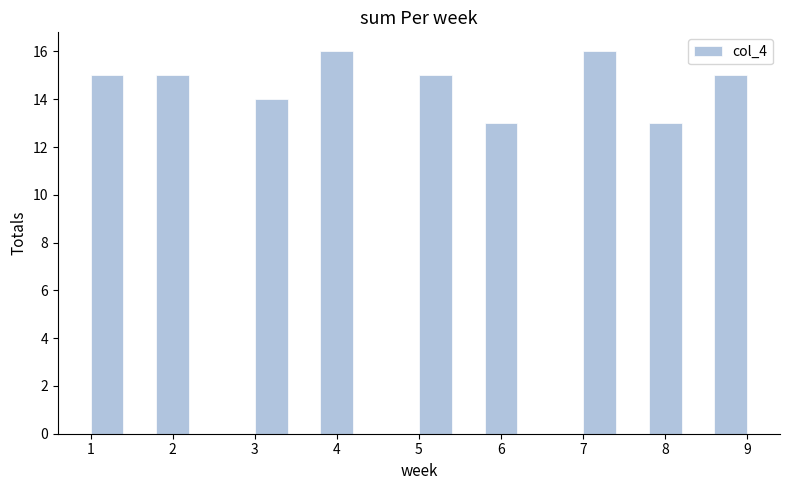

Reading left to right, list every bar in this chart as the range it spans on the x-axis followed by its height. The values are not printed on the chart, so give them approximately, as read against the axis.

1.0 to 1.4: 15
1.4 to 1.8: 0
1.8 to 2.2: 15
2.2 to 2.6: 0
2.6 to 3.0: 0
3.0 to 3.4: 14
3.4 to 3.8: 0
3.8 to 4.2: 16
4.2 to 4.6: 0
4.6 to 5.0: 0
5.0 to 5.4: 15
5.4 to 5.8: 0
5.8 to 6.2: 13
6.2 to 6.6: 0
6.6 to 7.0: 0
7.0 to 7.4: 16
7.4 to 7.8: 0
7.8 to 8.2: 13
8.2 to 8.6: 0
8.6 to 9.0: 15